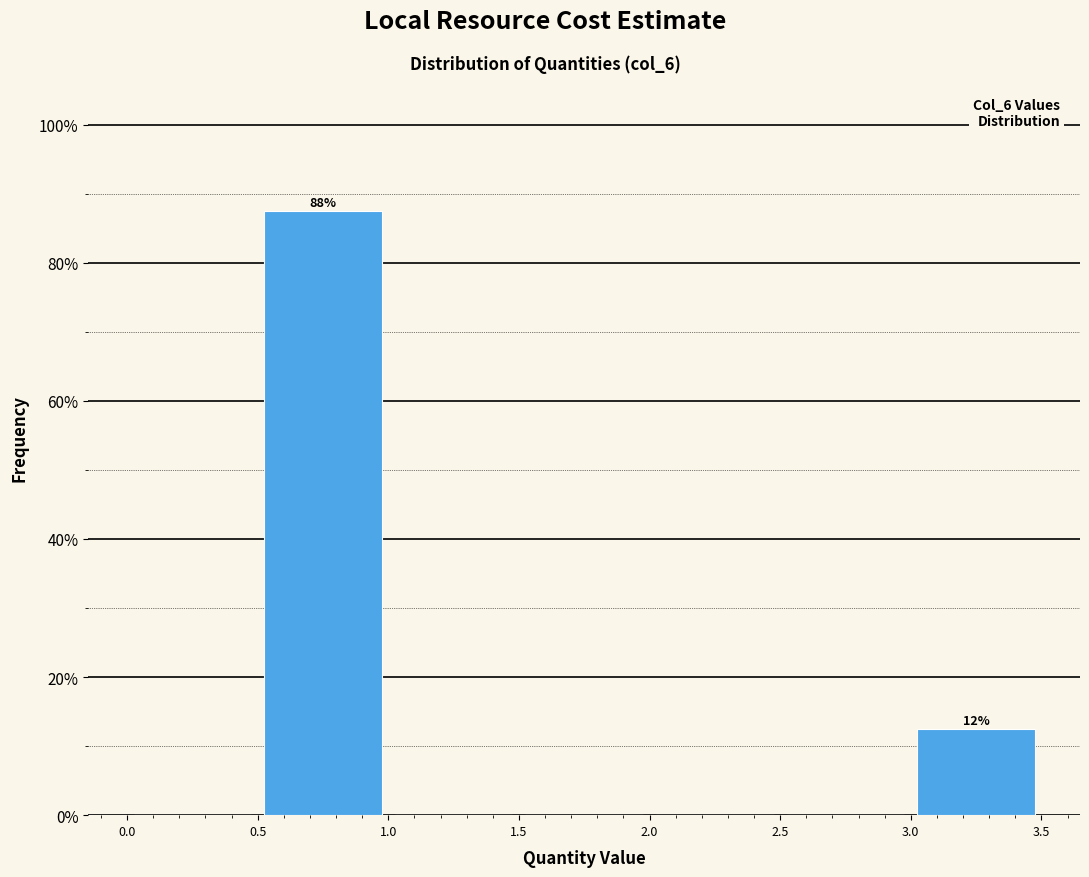

Over which range of the x-axis is the bar tallest?

0.5 to 1.0